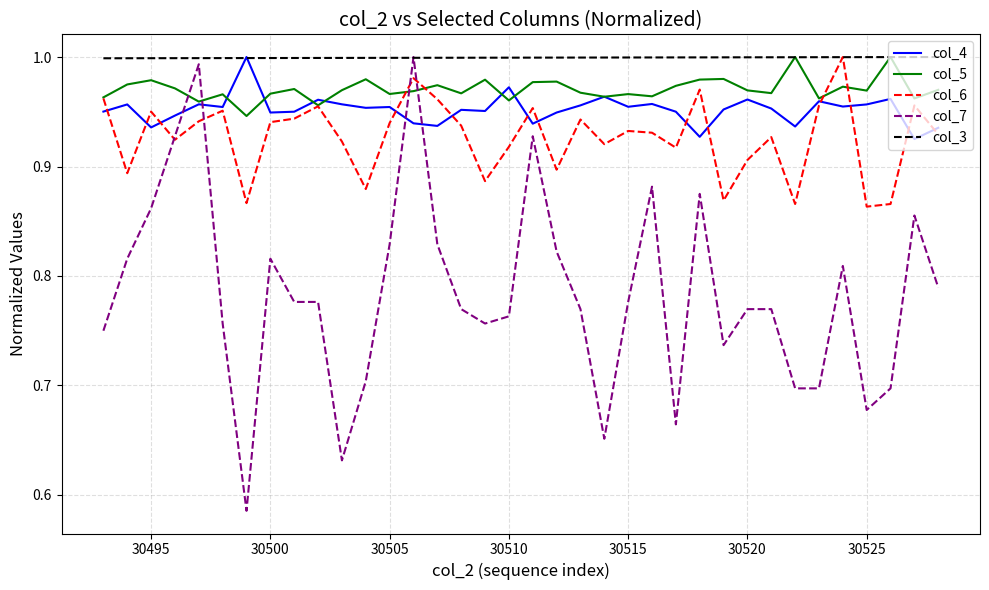

Does the chart have visible grid lines?

Yes